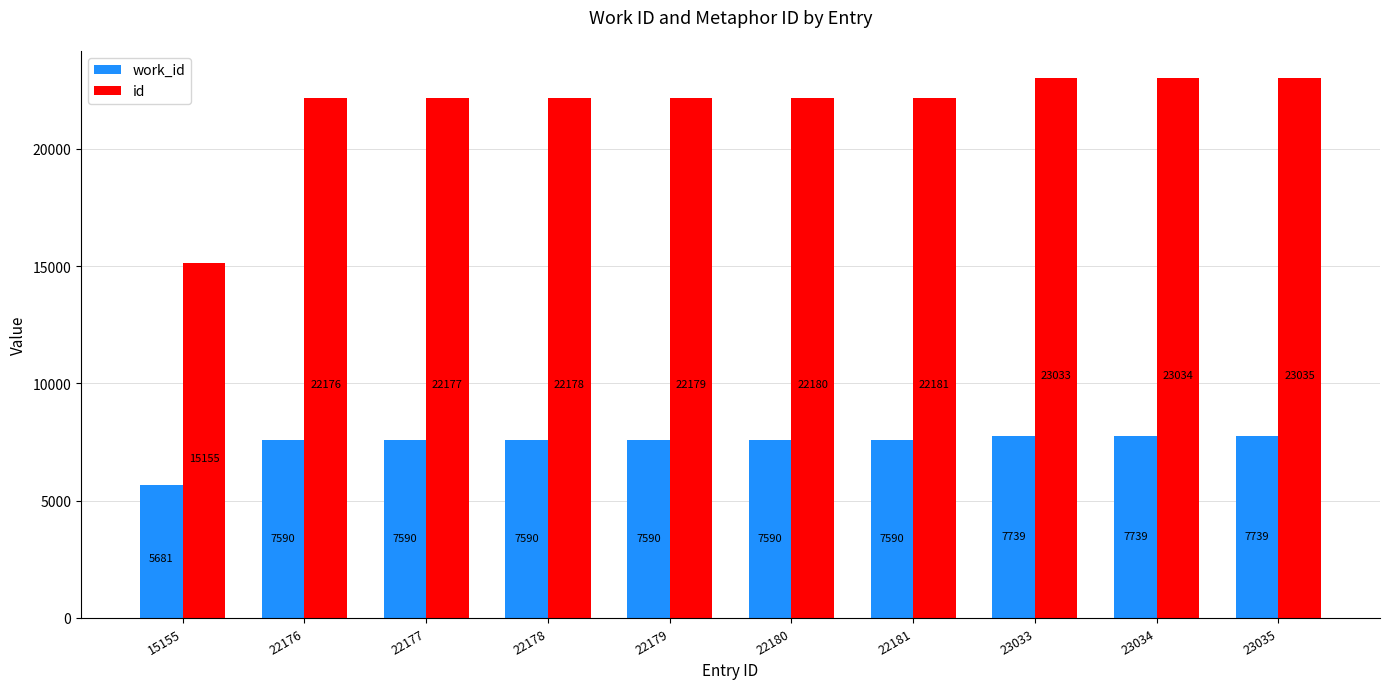

What are all the series names shown in the legend?

work_id, id